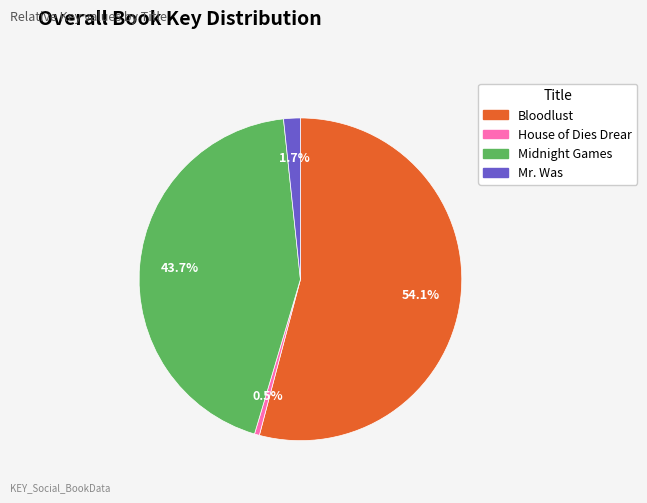

What is the smallest slice in the pie chart?

House of Dies Drear